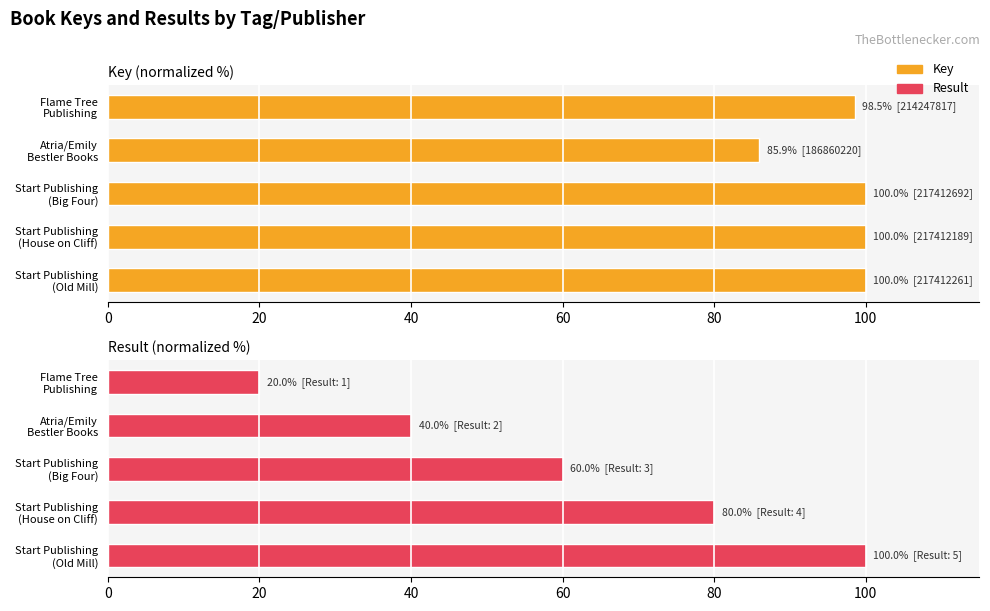

What is the sum of all Key values?

484.5